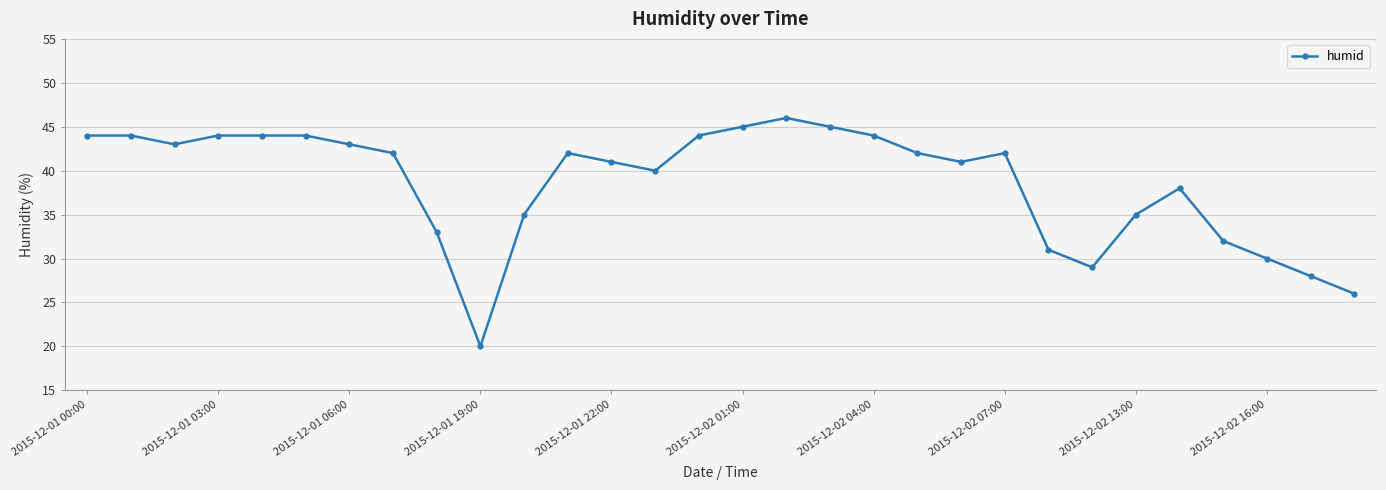

True or false: the data has more than 1 interior local peaks.

True